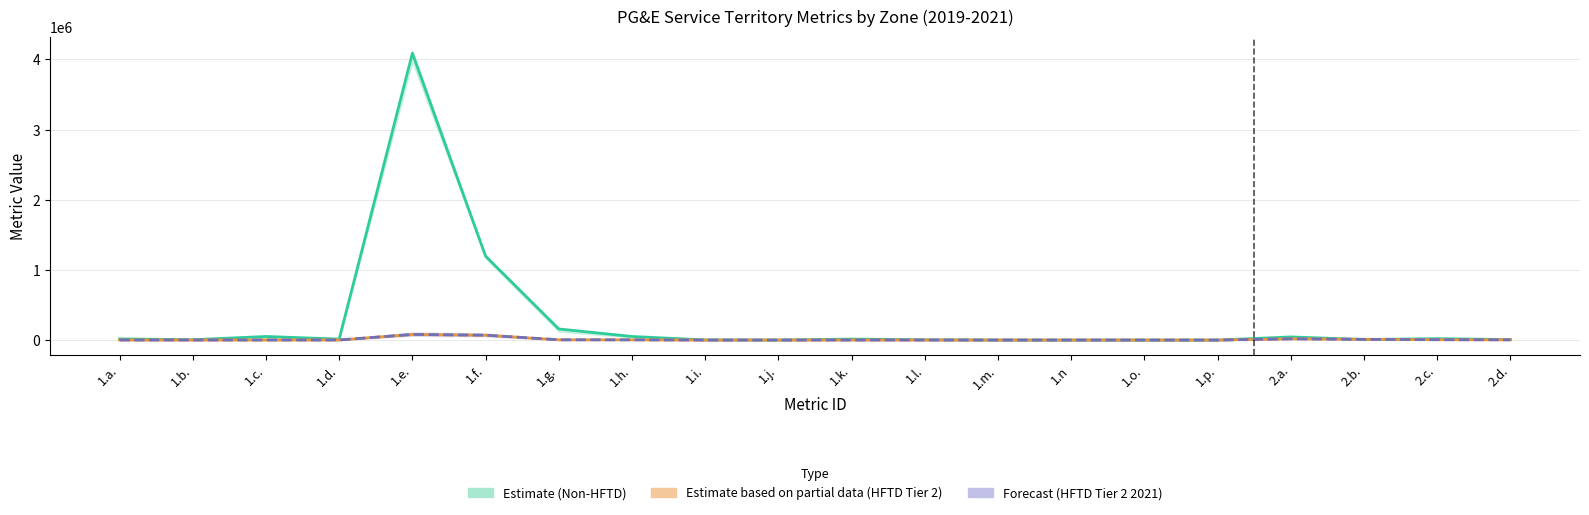

True or false: HFTD Tier 2 2020 and Non-HFTD 2020 cross at least once.

True